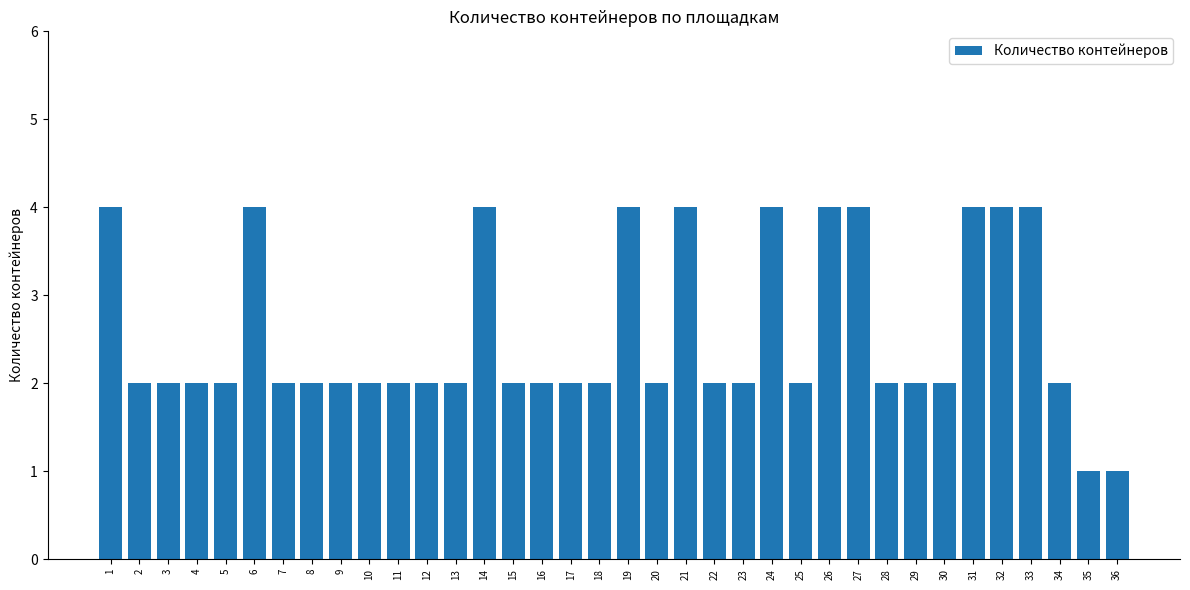

What is the value of the 13th bar from the left?

2